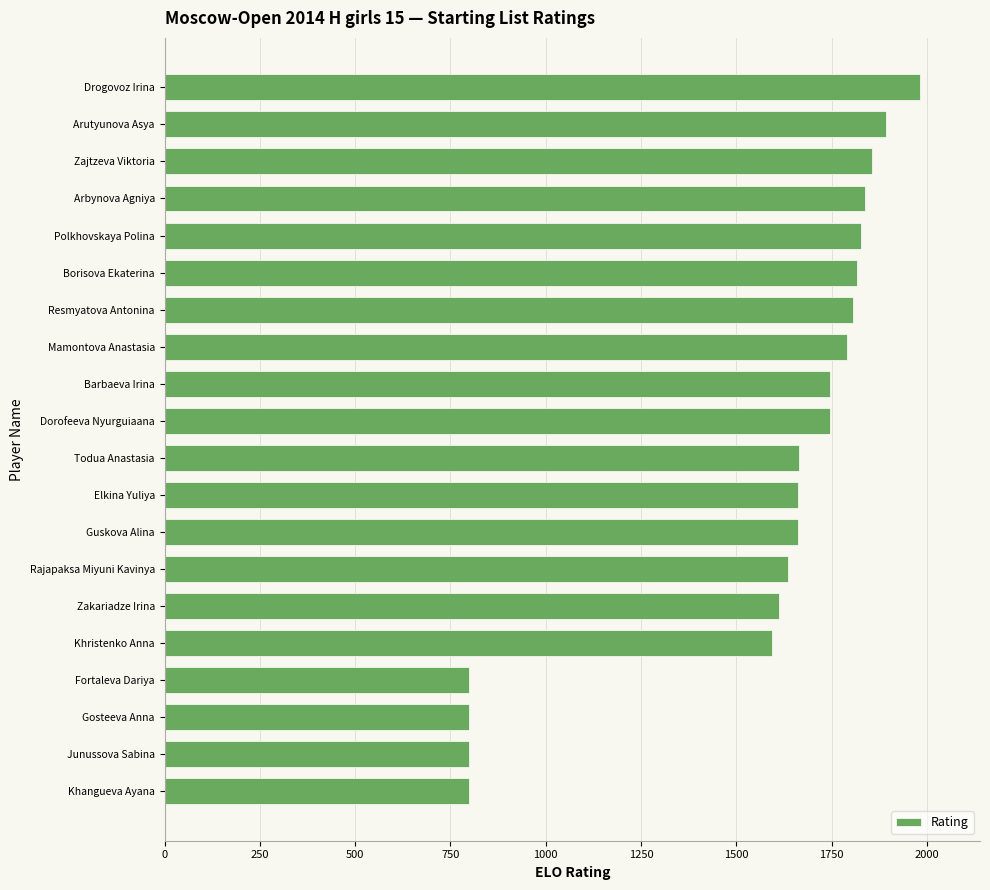

What is the value of the 4th bar from the top?

1837